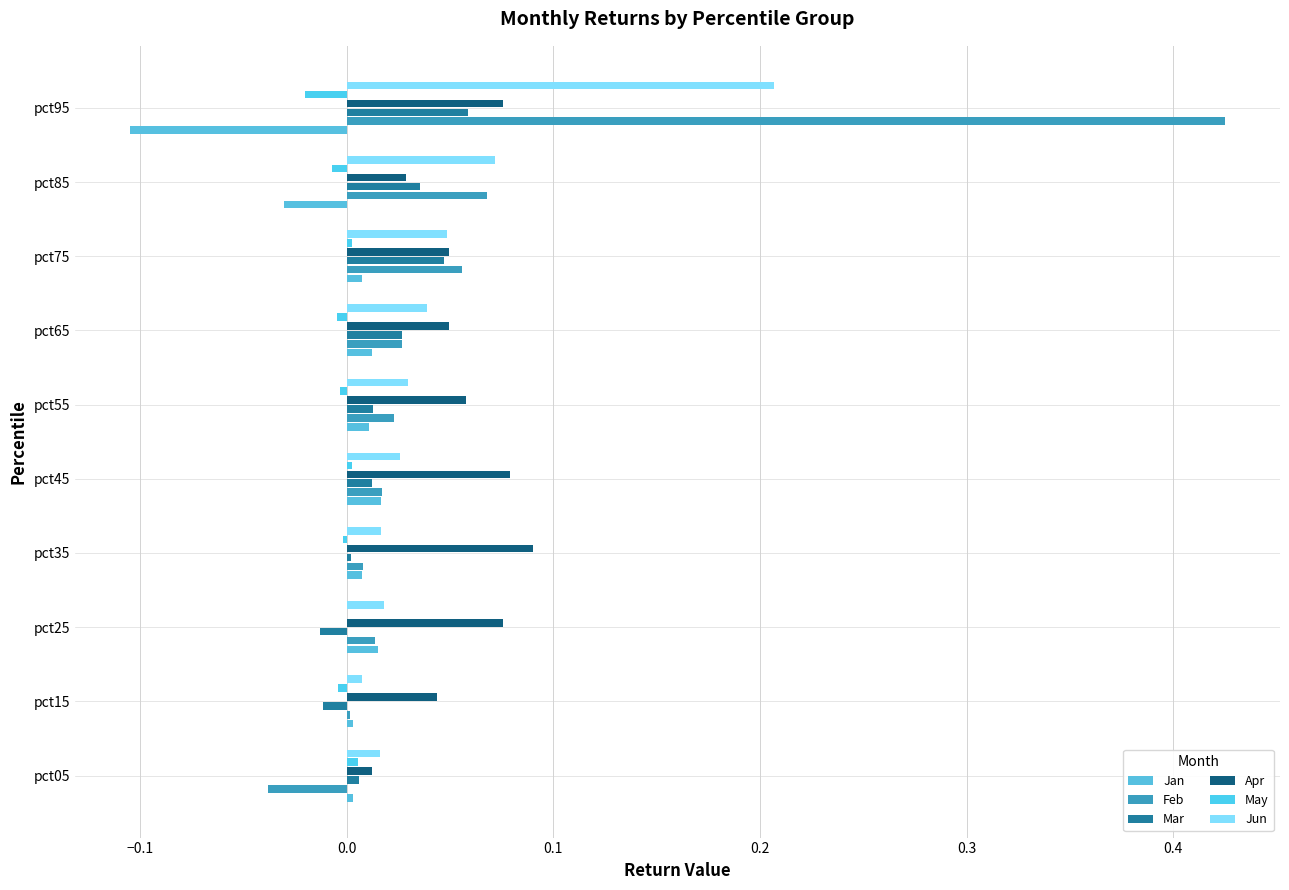

How many categories are shown in the chart?

10